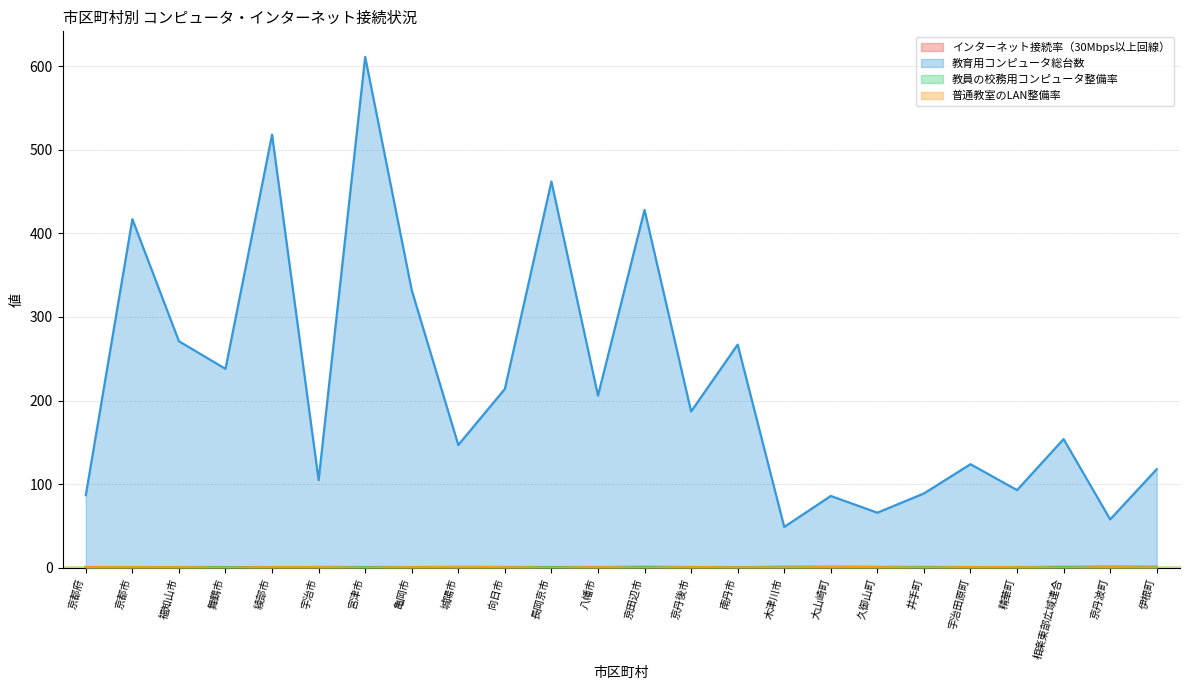

True or false: 教育用コンピュータ総台数 and 教員の校務用コンピュータ整備率 cross at least once.

False